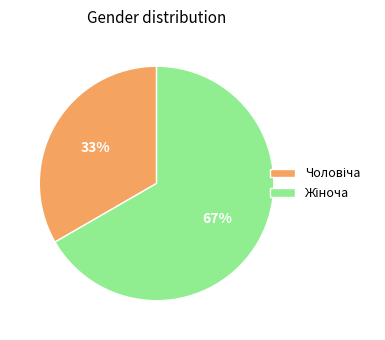

Is there a majority slice in this chart?

Yes